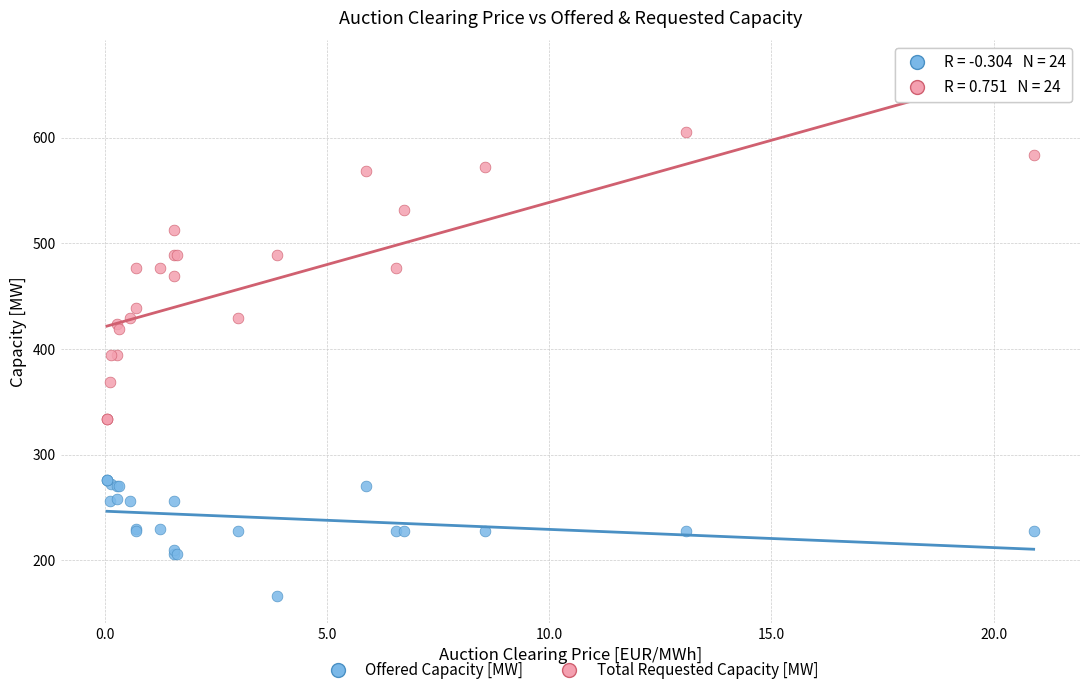

Which series reaches the maximum Y coordinate?

Total Requested Capacity [MW]